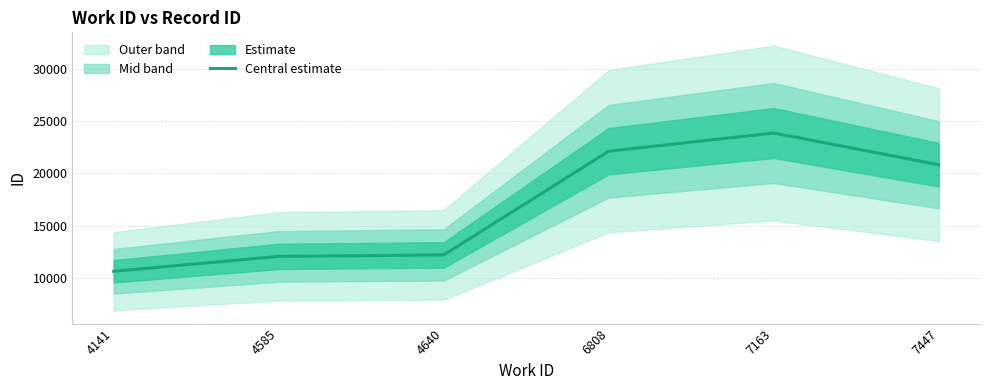

What is the minimum value shown in the chart?

10658